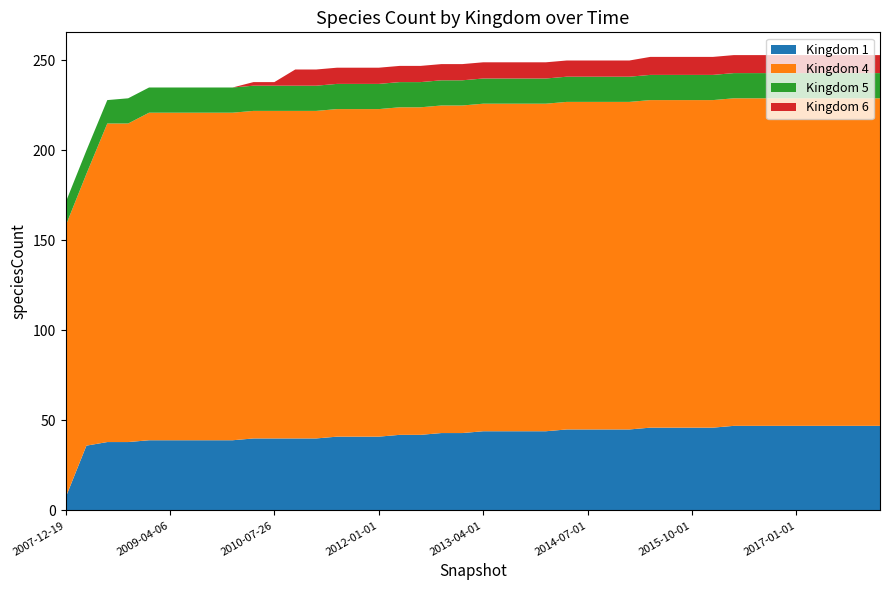

Reading left to right, transcribe all the data shown in this chart.

1: 7	36	38	38	39	39	39	39	39	40	40	40	40	41	41	41	42	42	43	43	44	44	44	44	45	45	45	45	46	46	46	46	47	47	47	47	47	47	47	47
4: 151	151	177	177	182	182	182	182	182	182	182	182	182	182	182	182	182	182	182	182	182	182	182	182	182	182	182	182	182	182	182	182	182	182	182	182	182	182	182	182
5: 13	13	13	14	14	14	14	14	14	14	14	14	14	14	14	14	14	14	14	14	14	14	14	14	14	14	14	14	14	14	14	14	14	14	14	14	14	14	14	14
6: 0	0	0	0	0	0	0	0	0	2	2	9	9	9	9	9	9	9	9	9	9	9	9	9	9	9	9	9	10	10	10	10	10	10	10	10	10	10	10	10